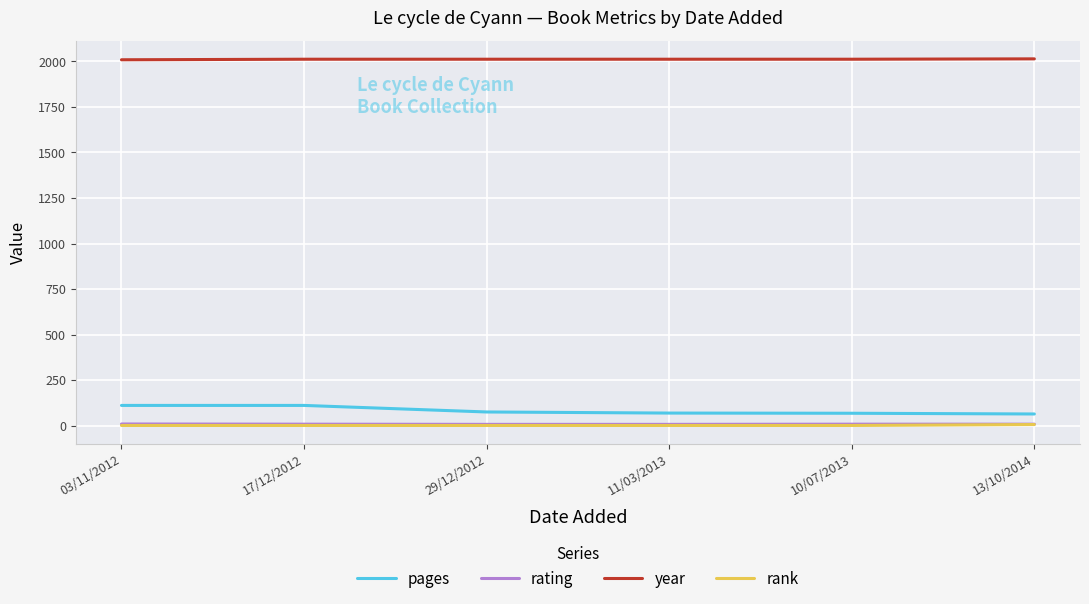

Count the year values in the range 2012 to 2013.

4